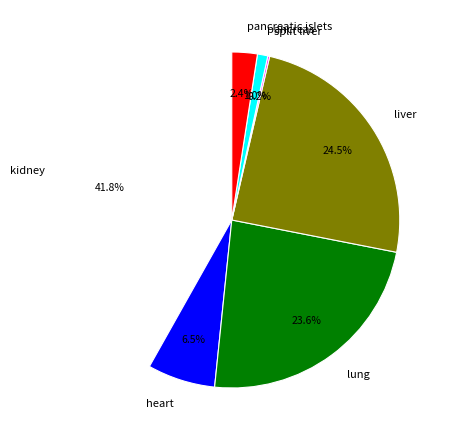

What is the largest slice in the pie chart?

kidney